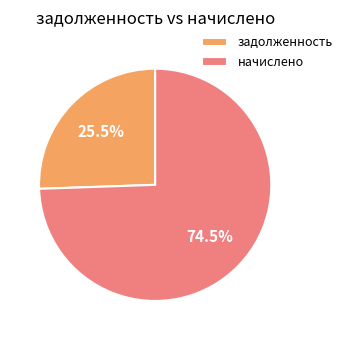

How much of the chart is everything except начислено?

25.5%